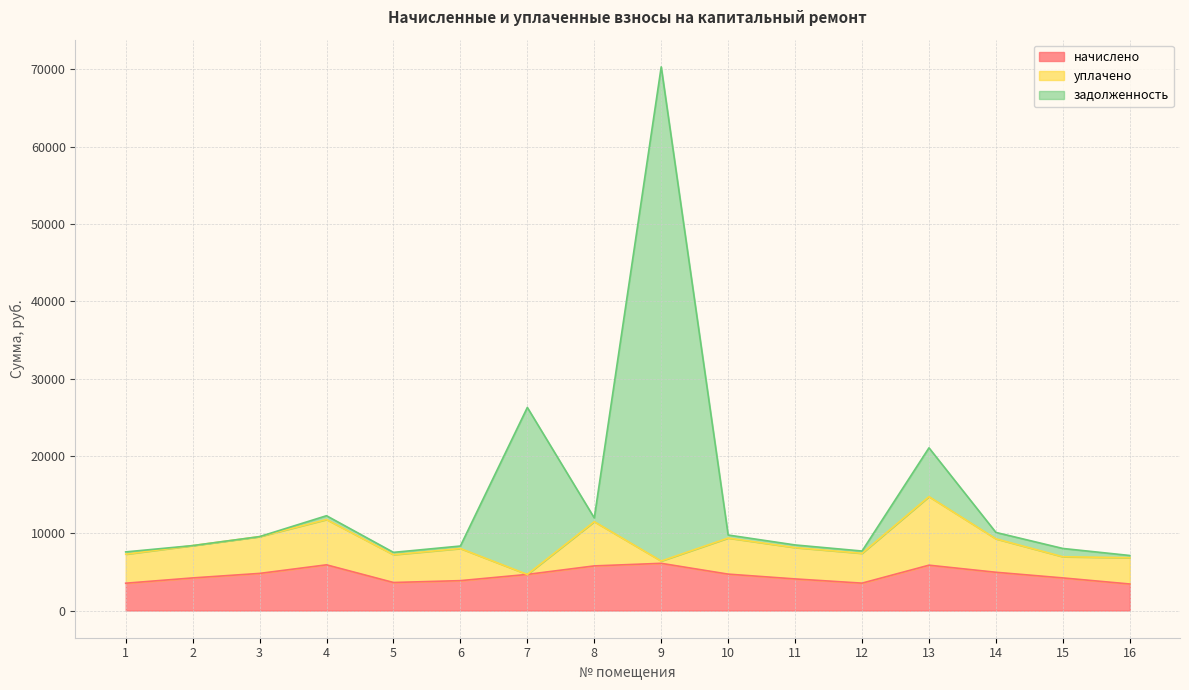

In начислено, how many points are lower than both neighbors (excluding endpoints)?

2